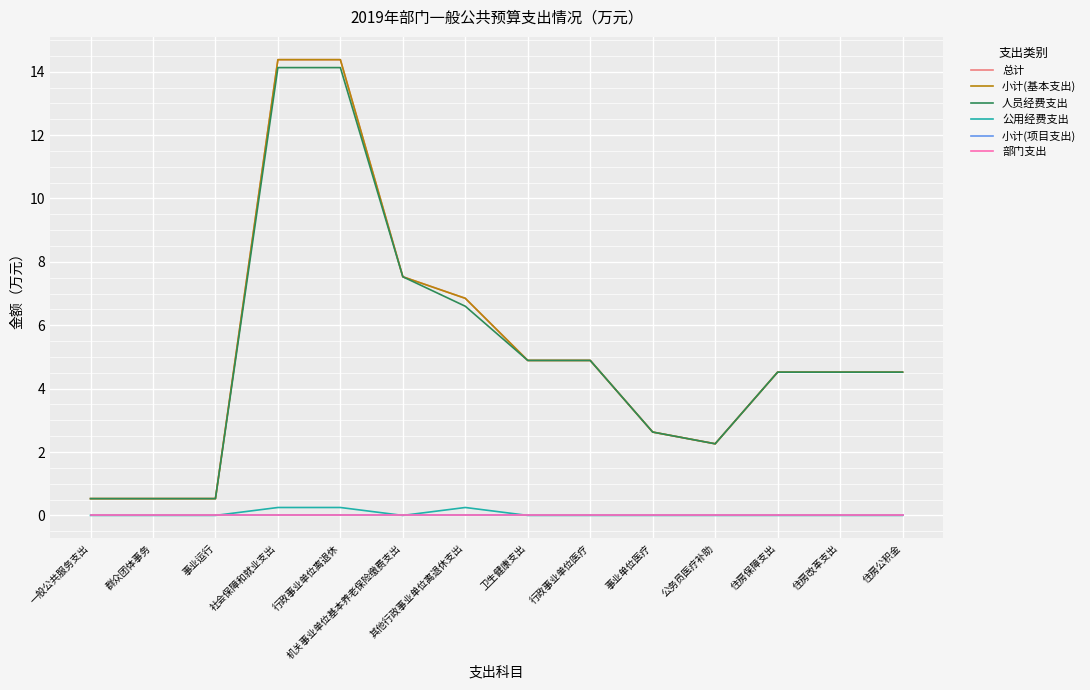

Reading left to right, list all the values displayed in this chart.

总计: 0.5	0.5	0.5	14.4	14.4	7.5	6.8	4.9	4.9	2.6	2.3	4.5	4.5	4.5
小计(基本支出): 0.5	0.5	0.5	14.4	14.4	7.5	6.8	4.9	4.9	2.6	2.3	4.5	4.5	4.5
人员经费支出: 0.5	0.5	0.5	14.1	14.1	7.5	6.6	4.9	4.9	2.6	2.3	4.5	4.5	4.5
公用经费支出: 0.0	0.0	0.0	0.2	0.2	0.0	0.2	0.0	0.0	0.0	0.0	0.0	0.0	0.0
小计(项目支出): 0.0	0.0	0.0	0.0	0.0	0.0	0.0	0.0	0.0	0.0	0.0	0.0	0.0	0.0
部门支出: 0.0	0.0	0.0	0.0	0.0	0.0	0.0	0.0	0.0	0.0	0.0	0.0	0.0	0.0